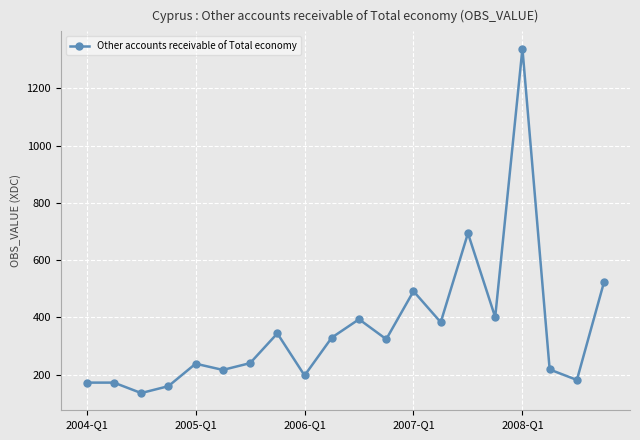

What is the minimum value shown in the chart?

135.2